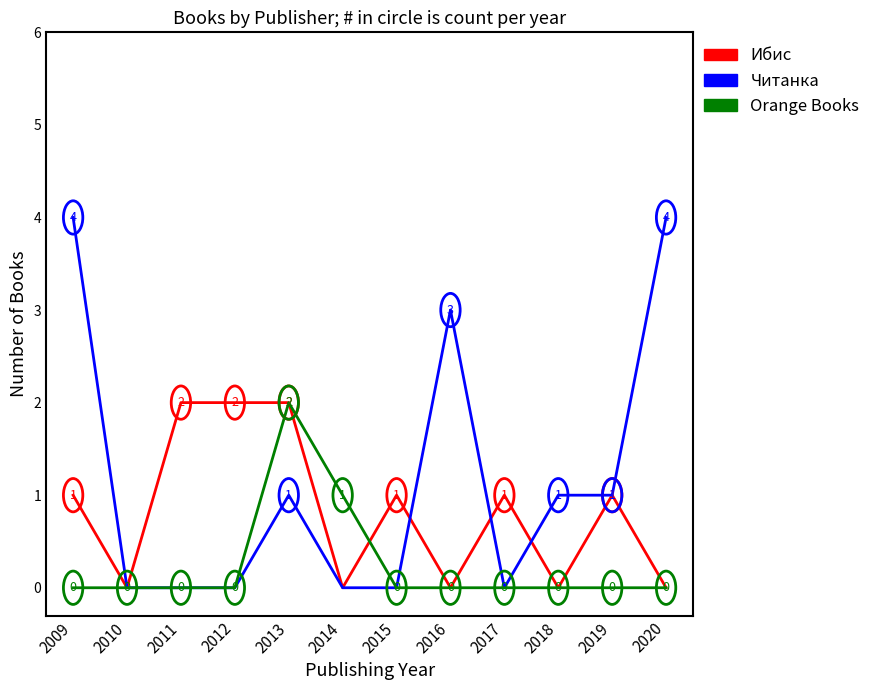

Where is Orange Books nearest to the value 1?

2014